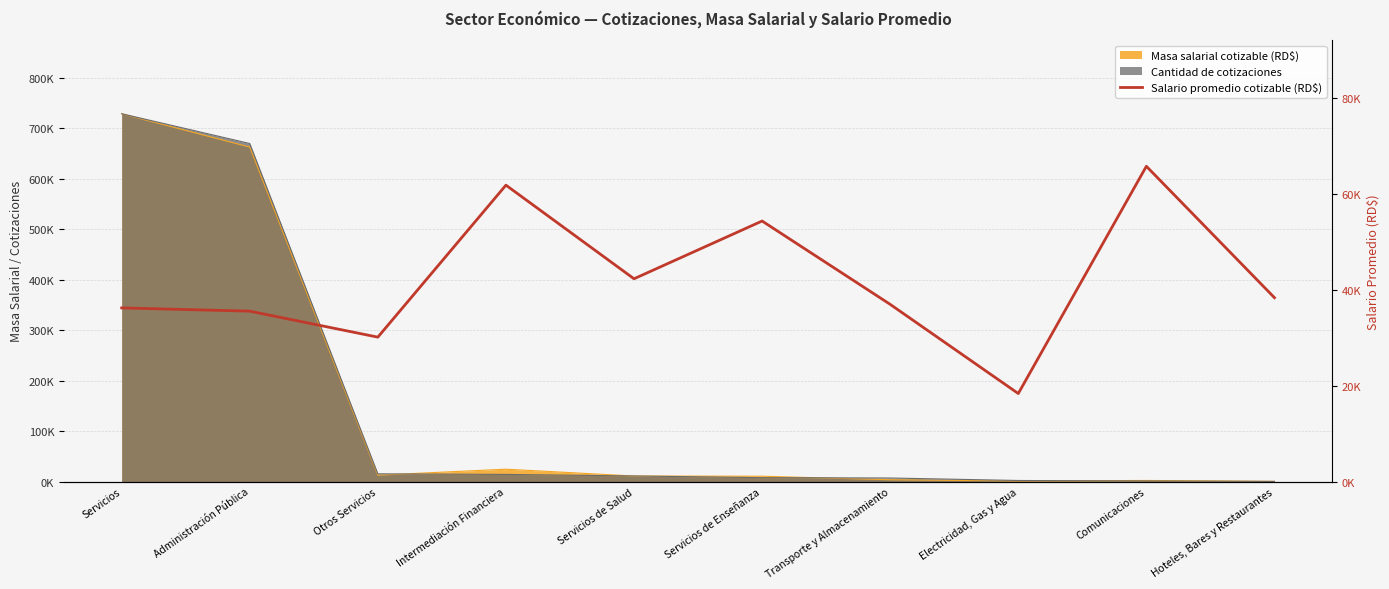

Which label corresponds to the smallest value in the chart?

Electricidad, Gas y Agua